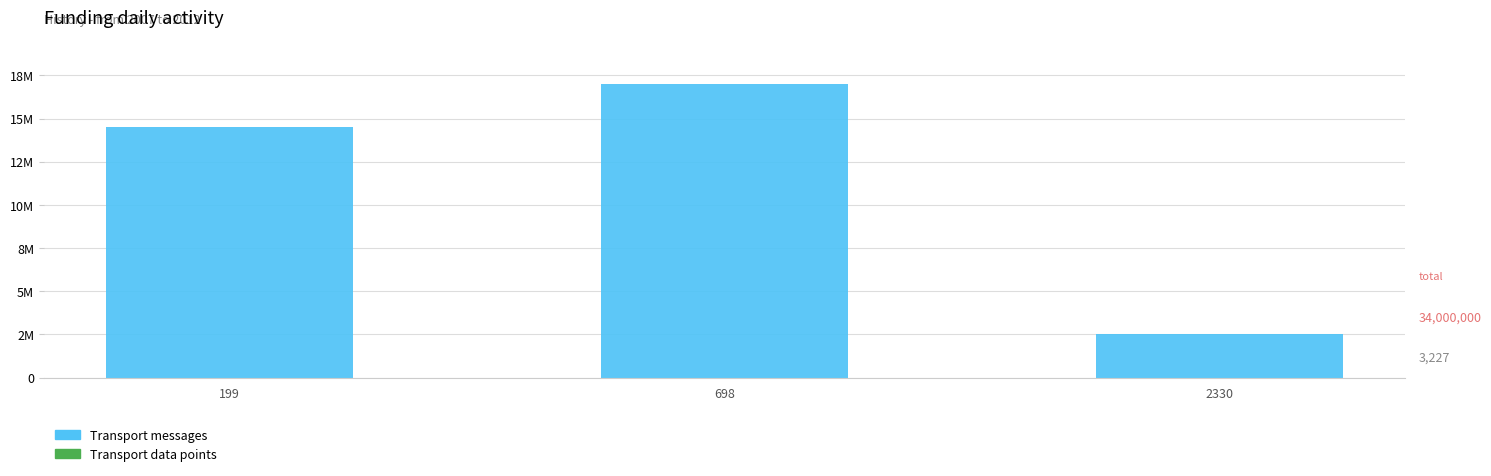

Count the Transport messages values in the range 2500000 to 17000000.

3